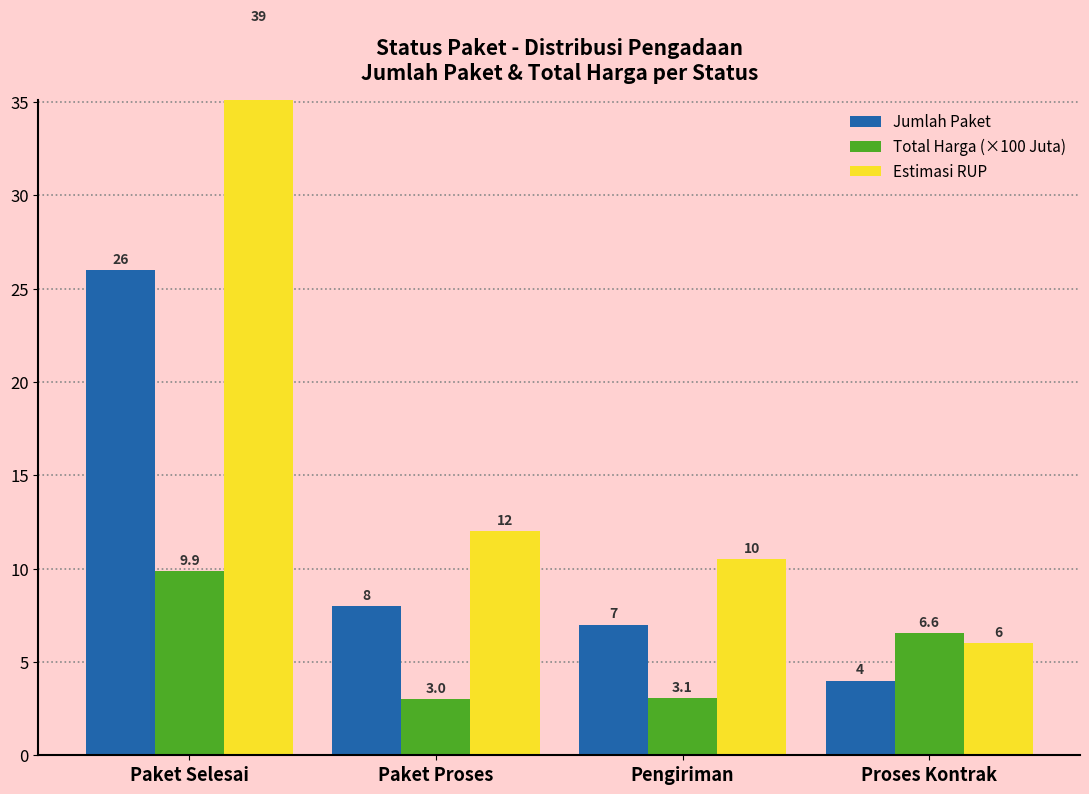

True or false: Estimasi RUP has a value of 12.0 at Paket Proses.

True